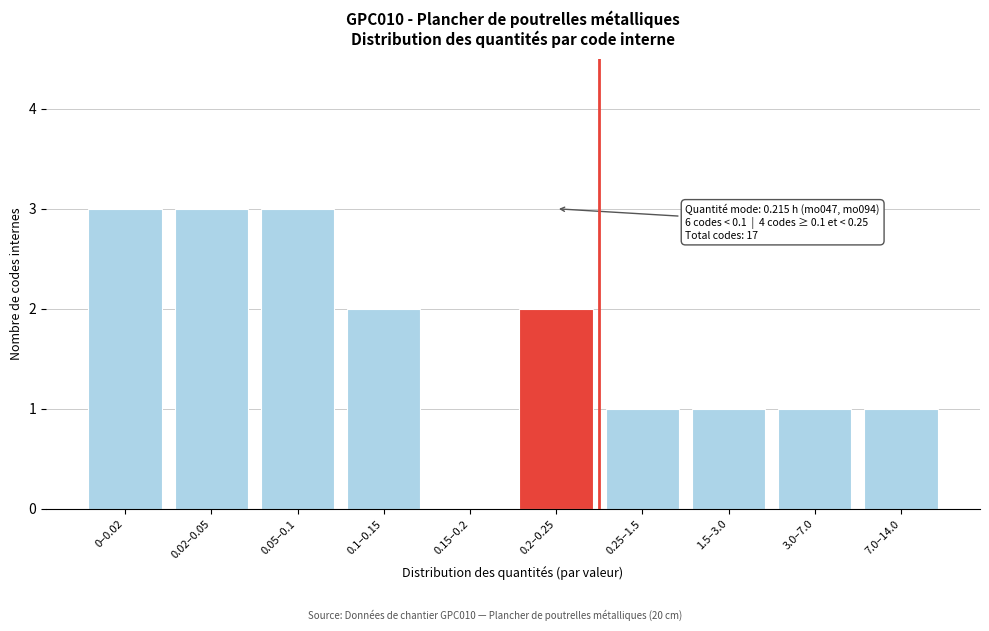

Reading left to right, extract all data points from this chart.

0–0.02=3	0.02–0.05=3	0.05–0.1=3	0.1–0.15=2	0.15–0.2=0	0.2–0.25=2	0.25–1.5=1	1.5–3.0=1	3.0–7.0=1	7.0–14.0=1